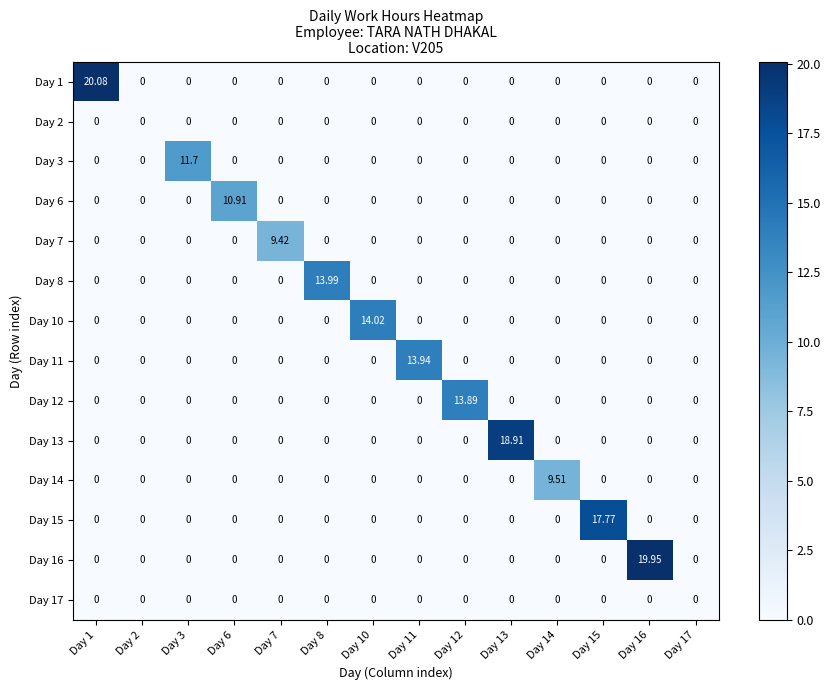

Rank the series by their maximum value, from highest to lowest.

Day 1, Day 16, Day 13, Day 15, Day 10, Day 8, Day 11, Day 12, Day 3, Day 6, Day 14, Day 7, Day 2, Day 17